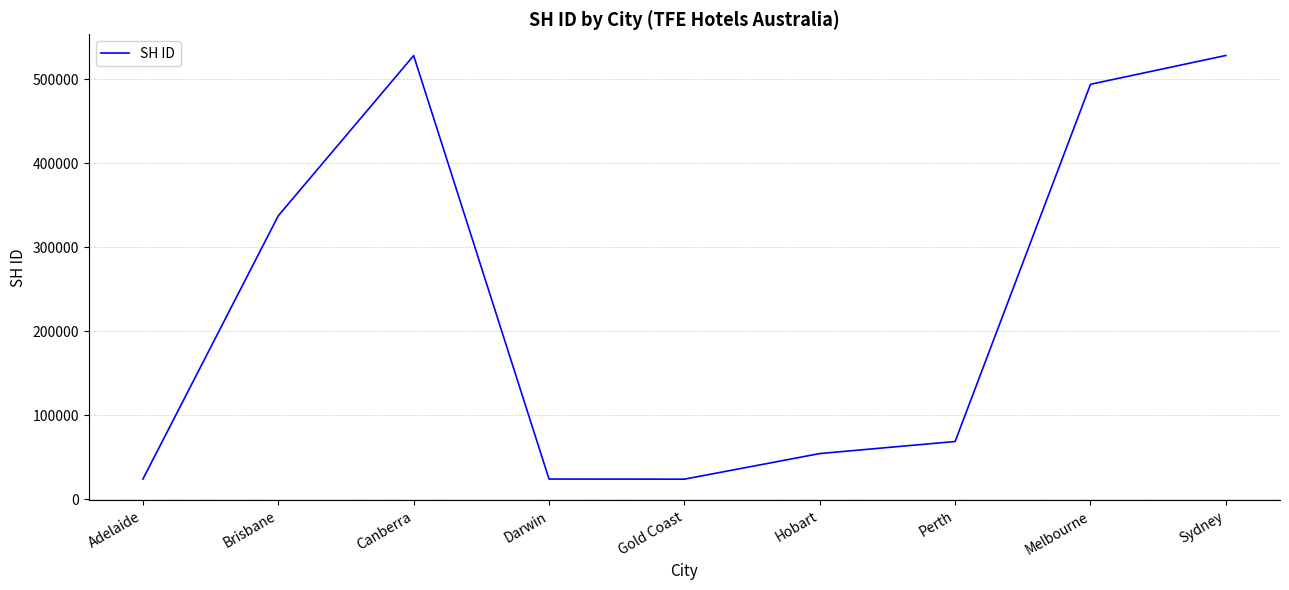

How many interior local peaks (higher than both neighbors) does the data have?

1